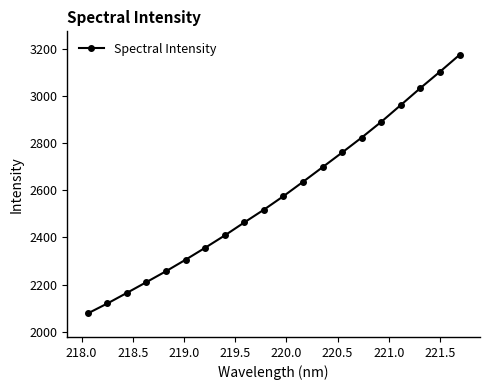

Reading left to right, transcribe all the data shown in this chart.

2077.5	2119.7	2164.8	2210.6	2256.9	2305.7	2356.4	2408.7	2464.0	2518.1	2575.6	2636.5	2698.6	2760.9	2824.4	2891.2	2962.5	3034.5	3103.9	3175.3